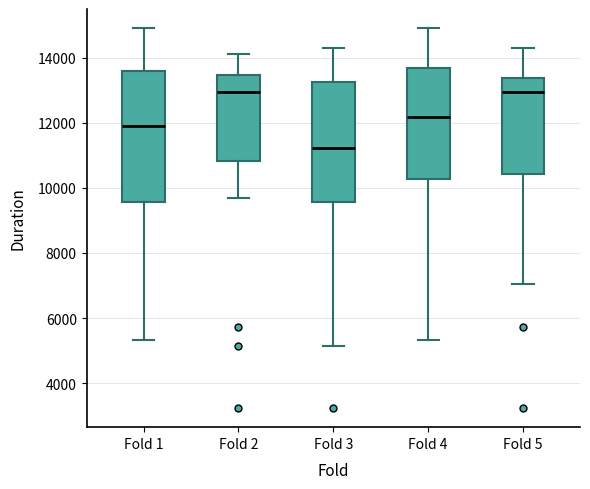

Which box's median line is the lowest?

Fold 3